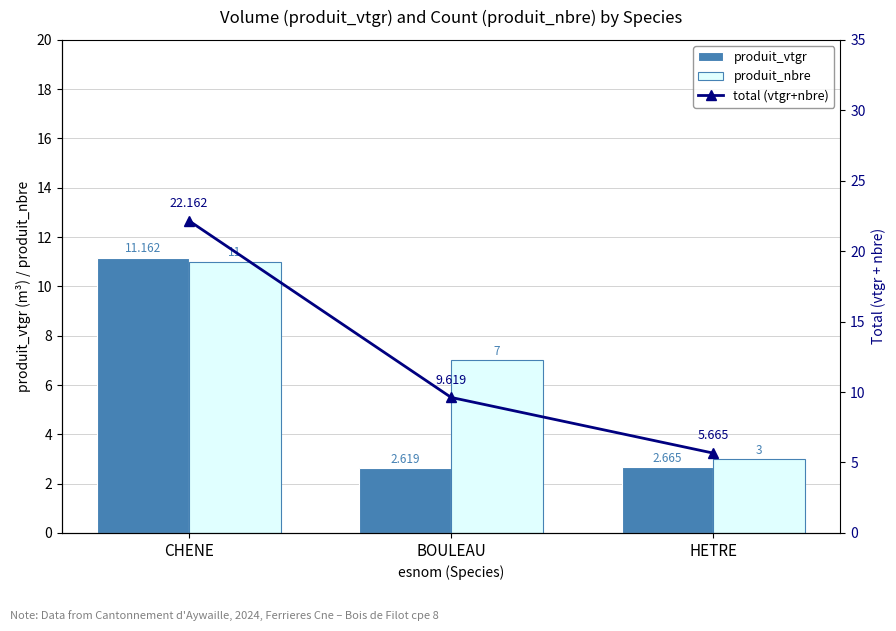

Reading left to right, what are all the values shown in this chart?

produit_vtgr: CHENE=11.2	BOULEAU=2.6	HETRE=2.7
produit_nbre: CHENE=11.0	BOULEAU=7.0	HETRE=3.0
total (vtgr+nbre): CHENE=22.2	BOULEAU=9.6	HETRE=5.7